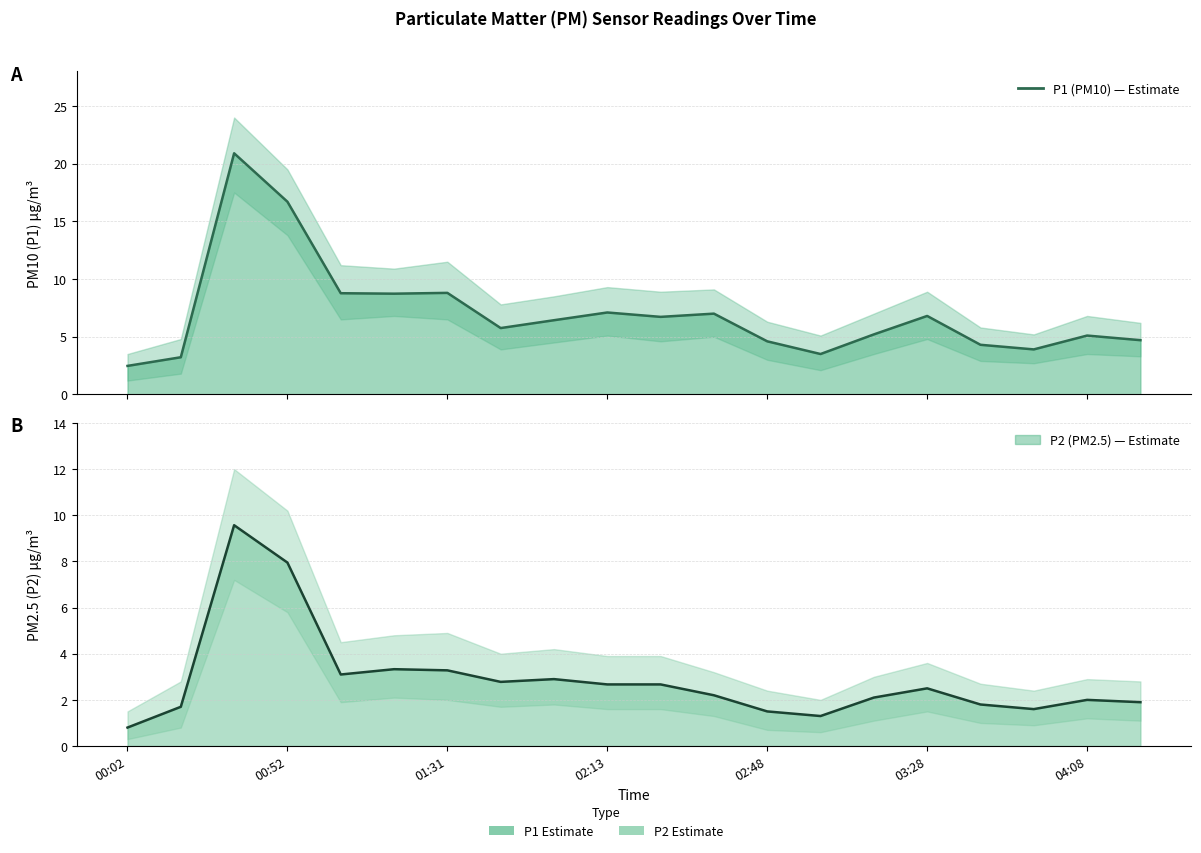

True or false: P2 (PM2.5) has a value of 0.7 at 04:08.

False